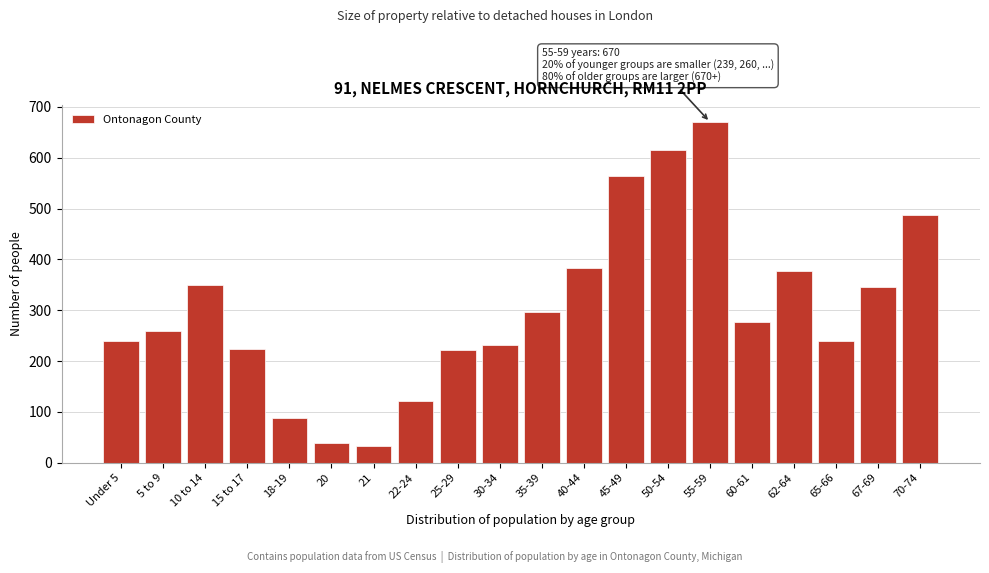

Which has a higher value, 67-69 or 15 to 17?

67-69